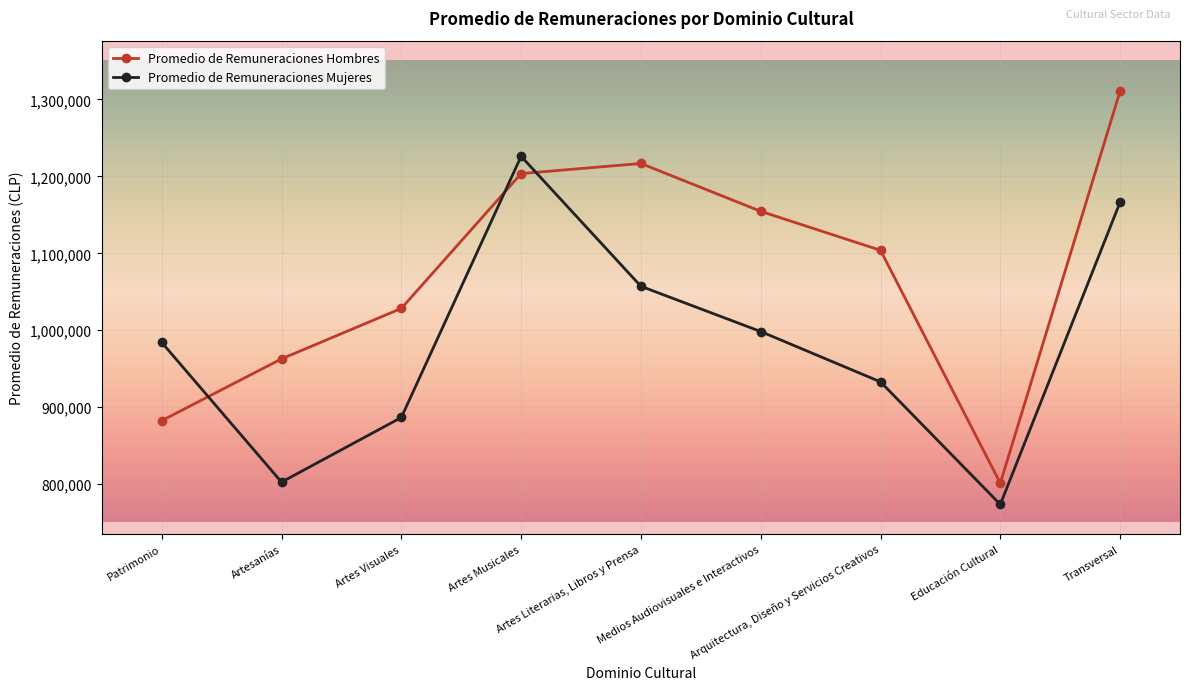

The Promedio de Remuneraciones Mujeres series shows 1226025.4 at Artes Musicales. True or false?

True